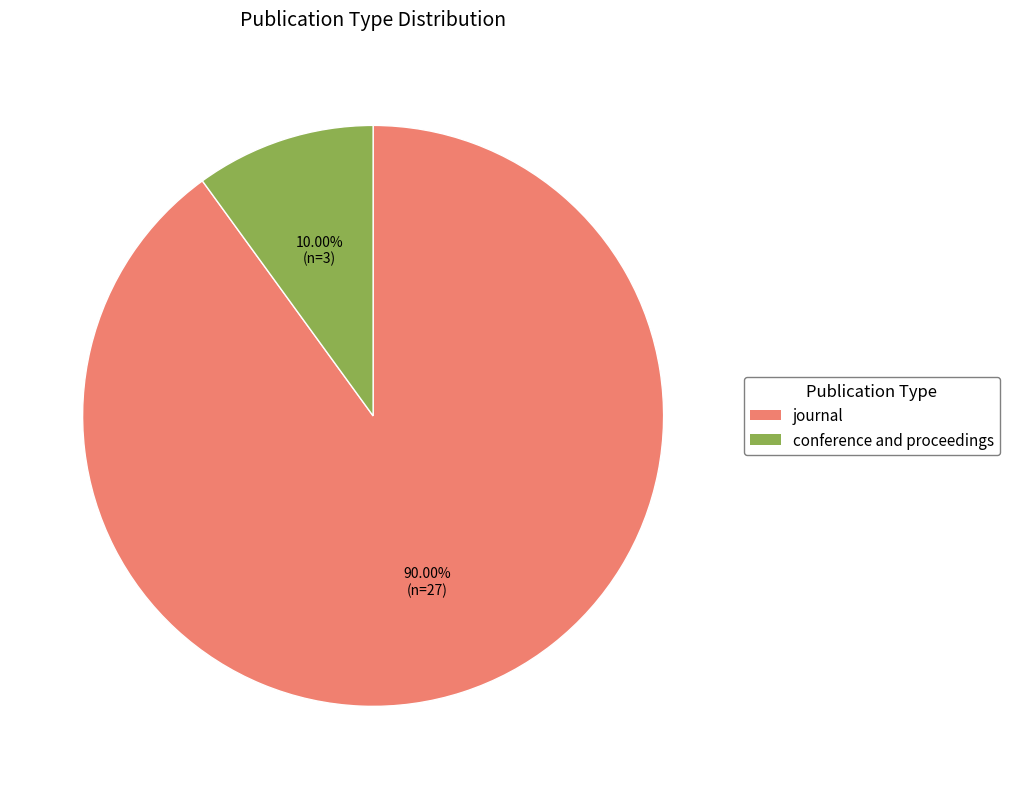

What is the majority slice?

journal